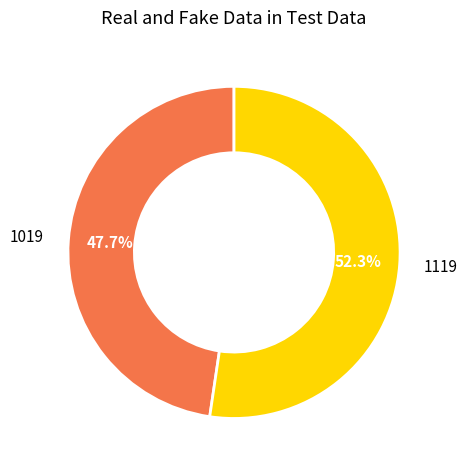

Is there any slice that represents more than half of the pie?

Yes